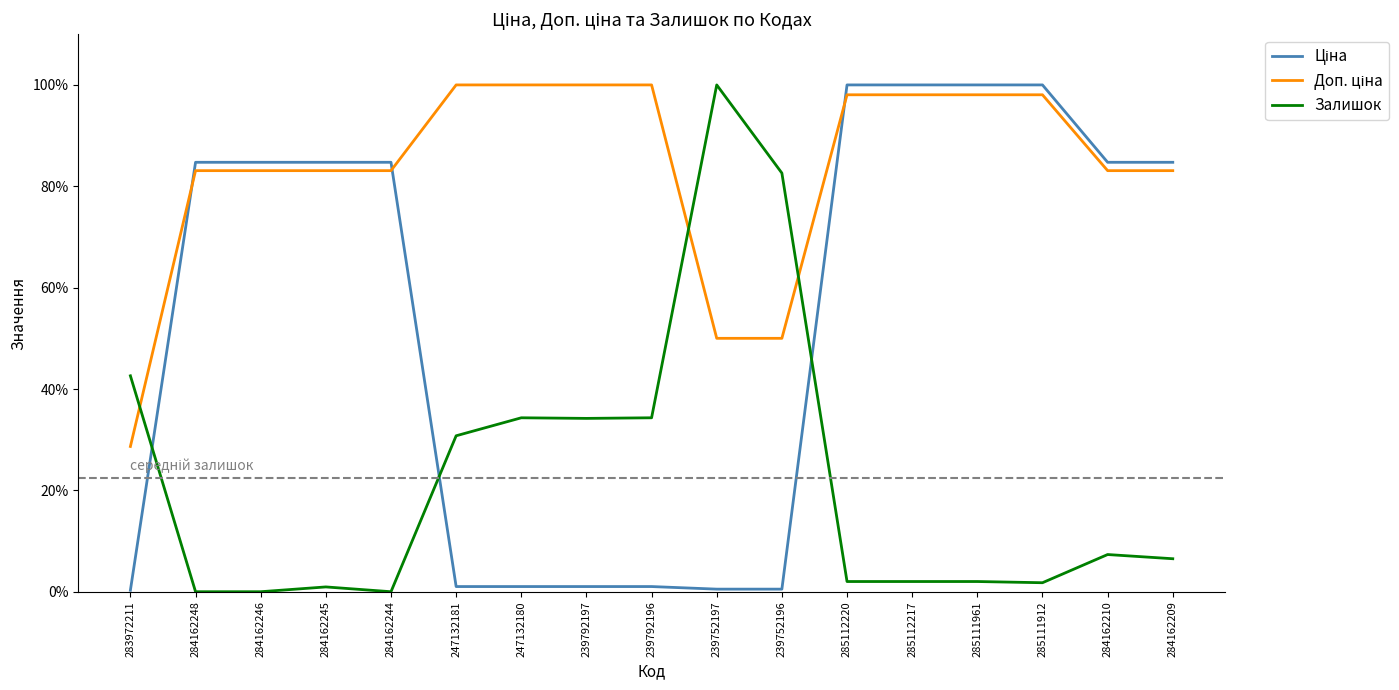

The Залишок series shows 30.8 at 247132181. True or false?

True